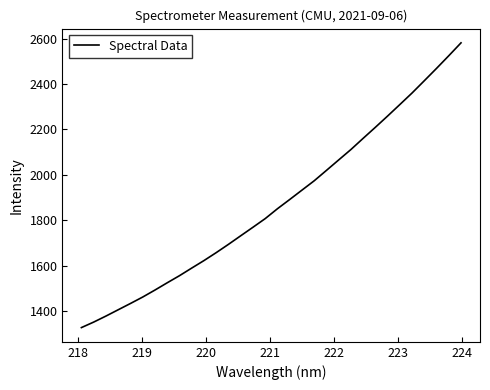

What is the difference between the maximum and minimum values?

1254.1